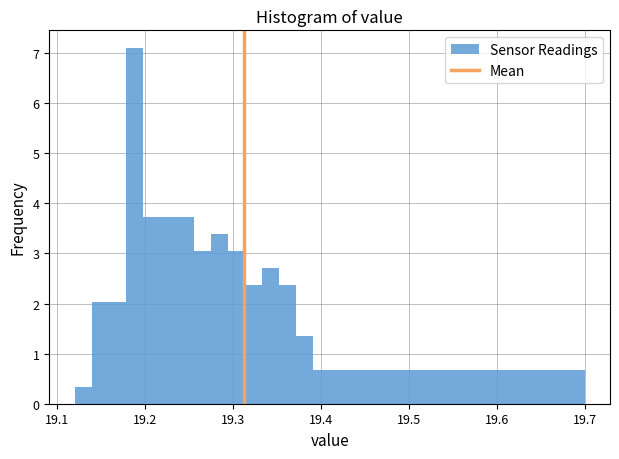

Around what value on the x-axis is the tallest bar? Give the approximate position of its centre, as read against the axis.

19.19